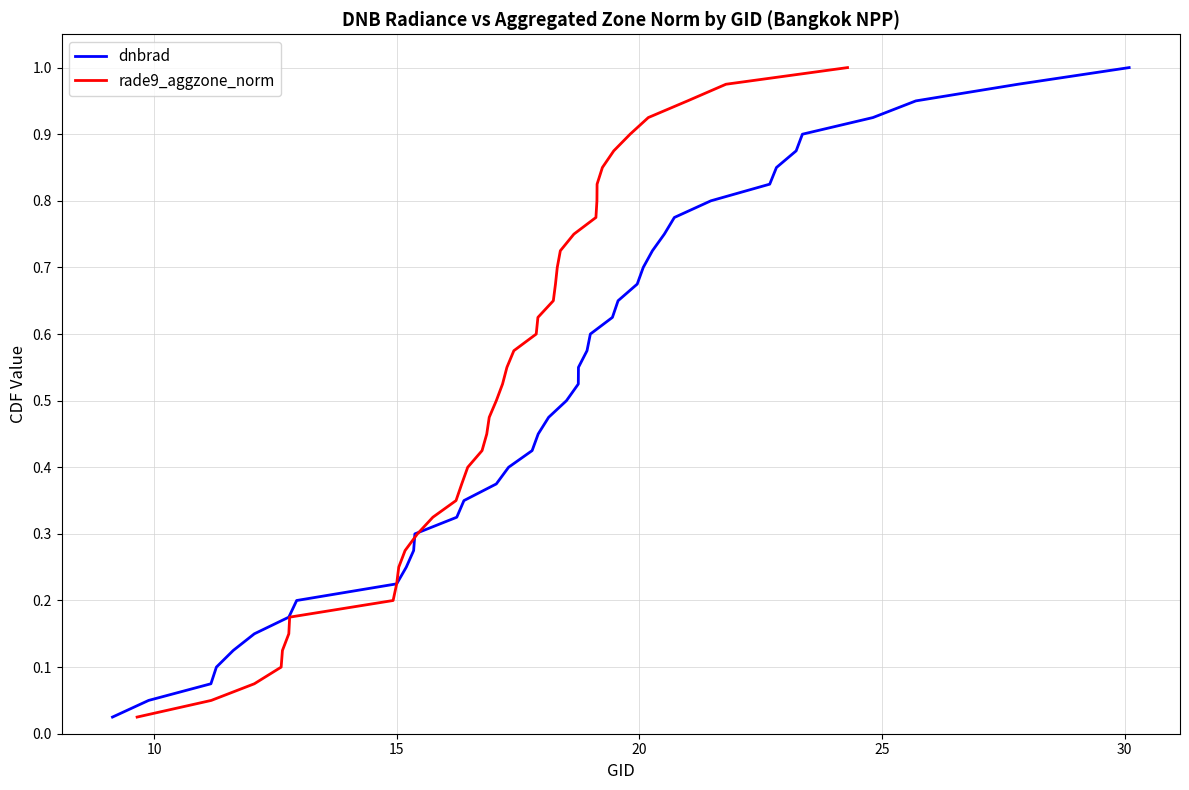

The value of dnbrad at 21 is 0.2. True or false?

False